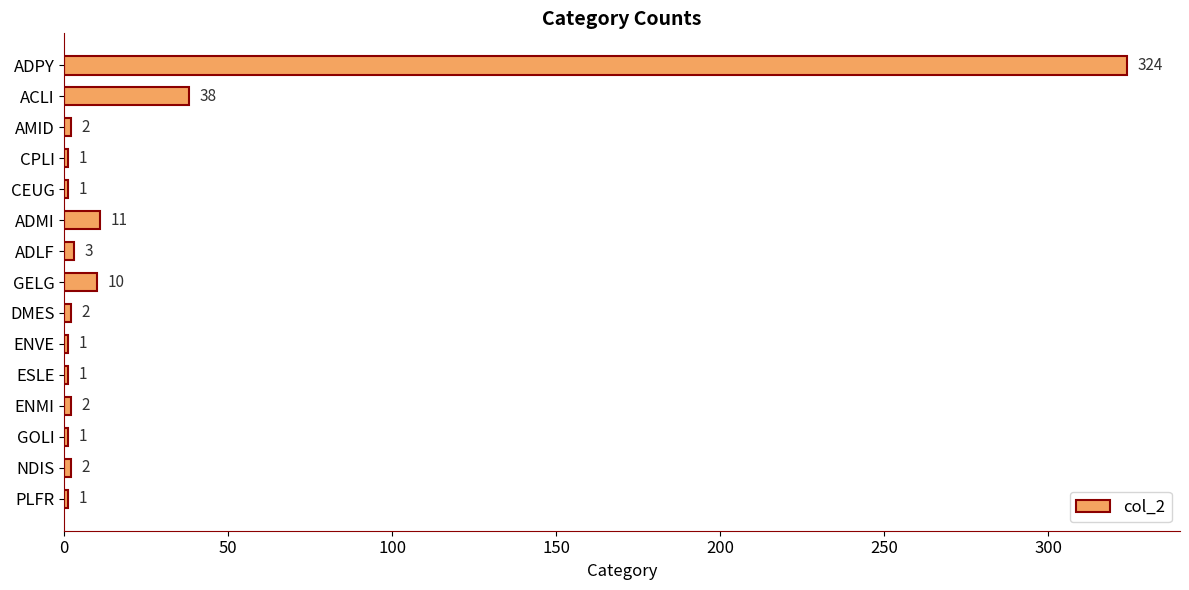

Is it true that the value at AMID is 2?

True